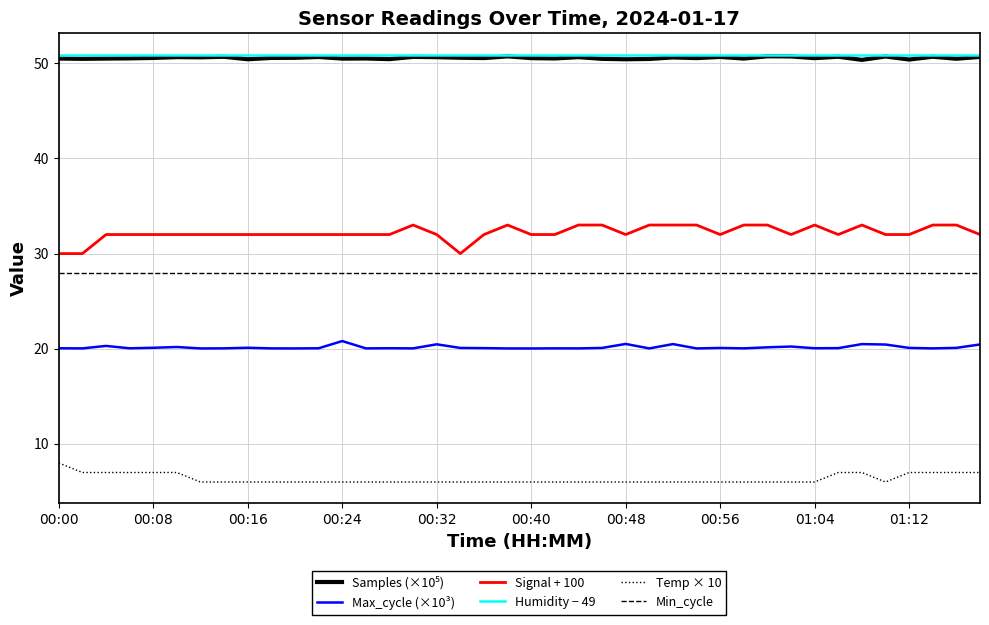

True or false: Signal + 100 and Temp × 10 intersect in this chart.

False